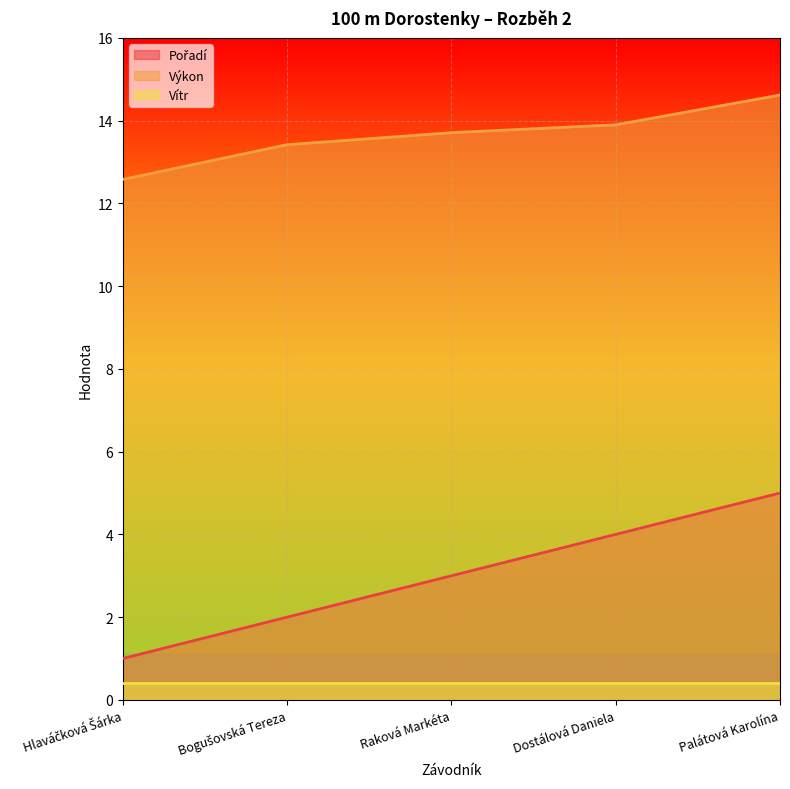

What is the total value across all series at Palátová Karolína?

20.0